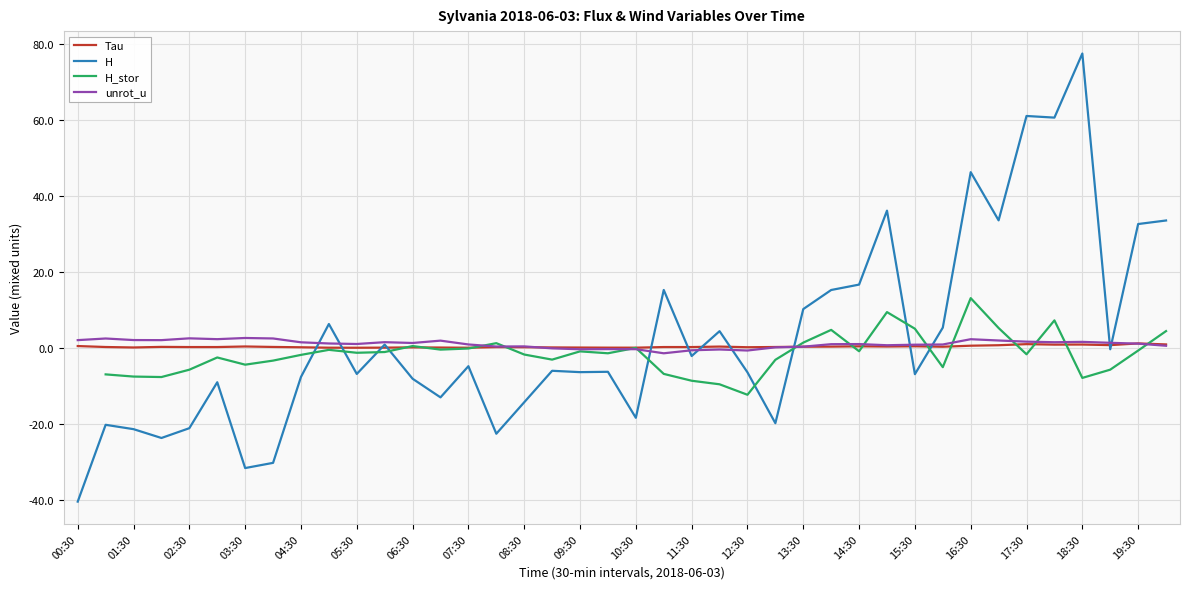

What is the greatest value displayed?

77.5